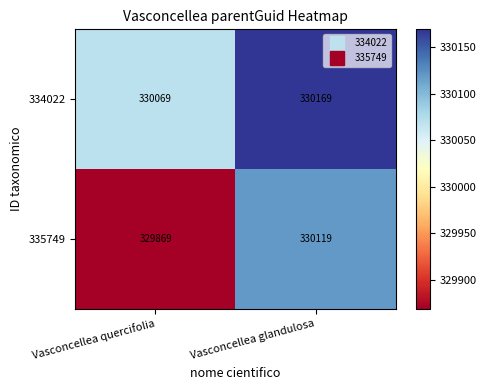

Rank the series at Vasconcellea glandulosa from lowest to highest value.

335749, 334022